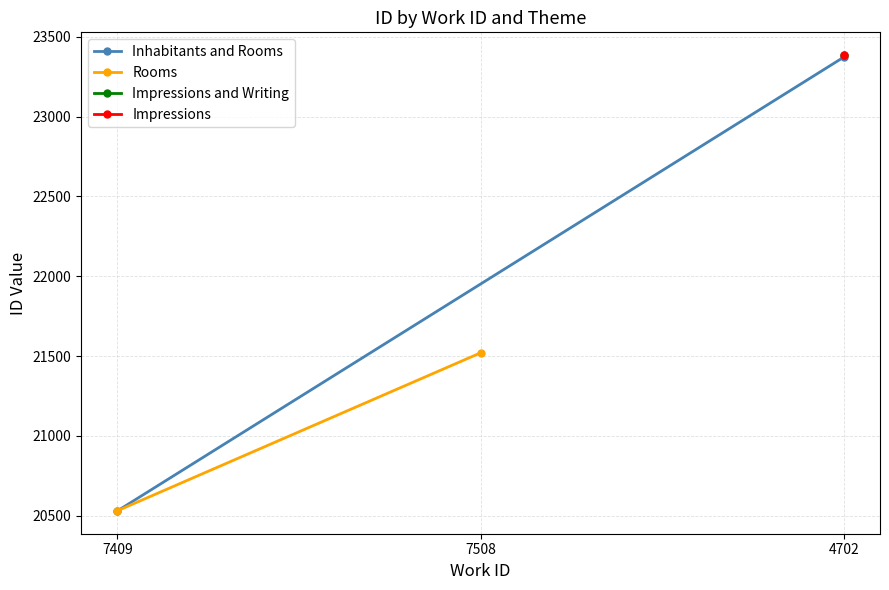

The value of Rooms at 7508 is 21520. True or false?

True